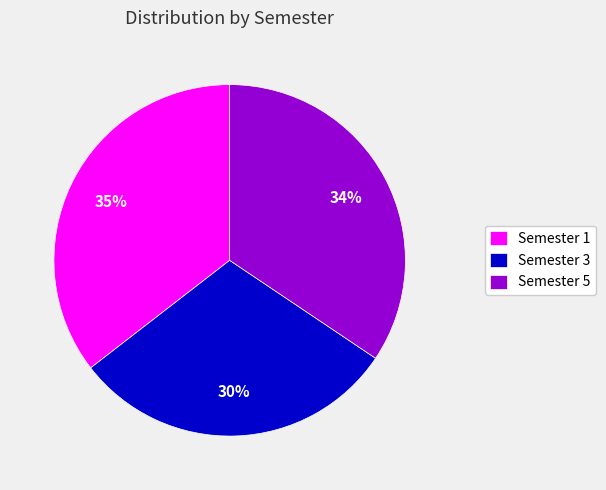

Is the sum of Semester 5 and Semester 1 greater than half?

Yes